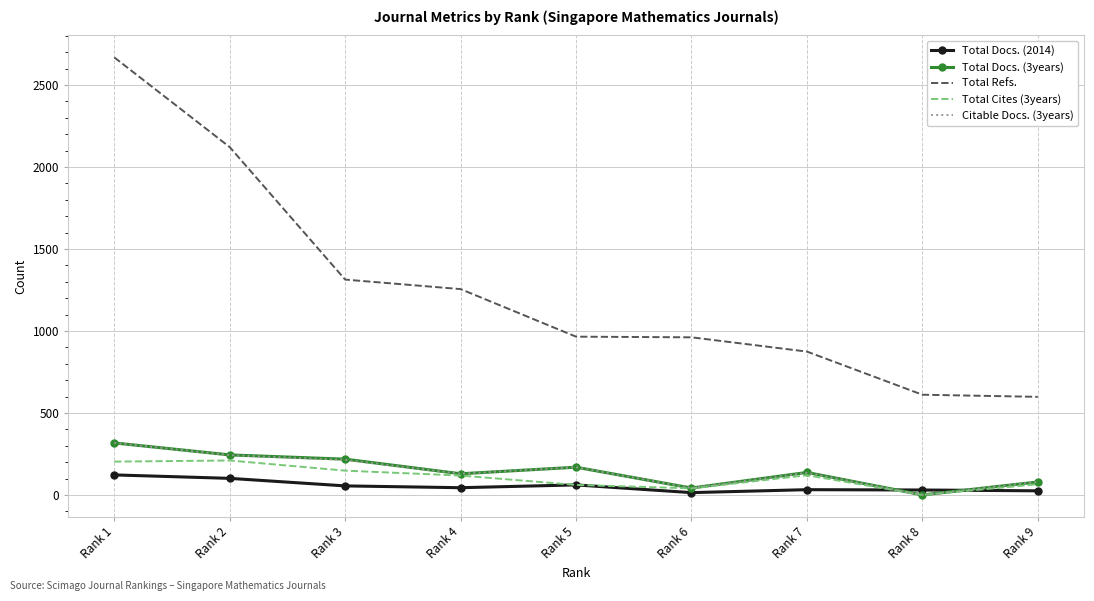

The Total Refs. series shows 1329 at Rank 6. True or false?

False